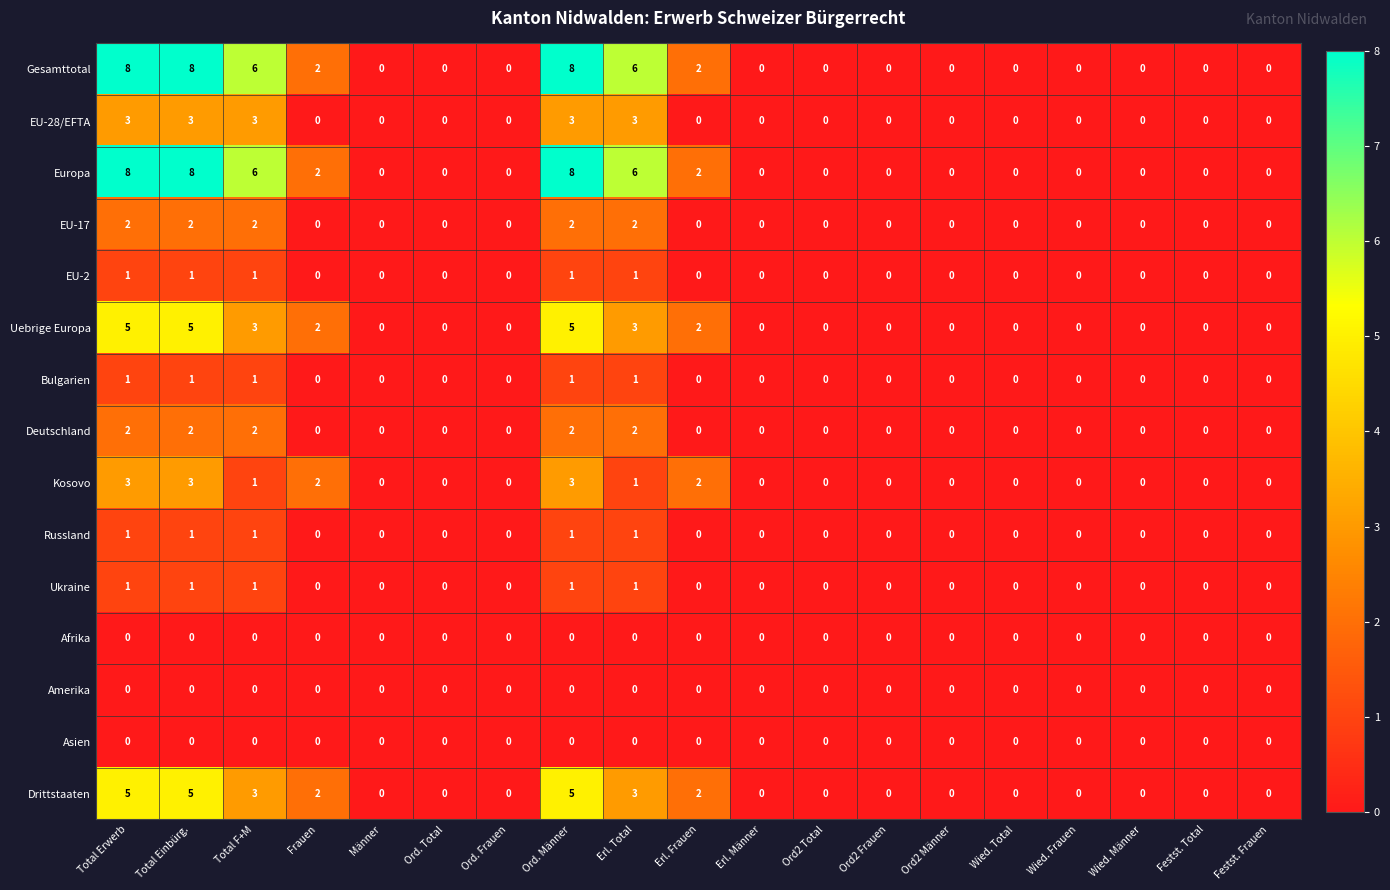

What is the maximum value shown in the chart?

8